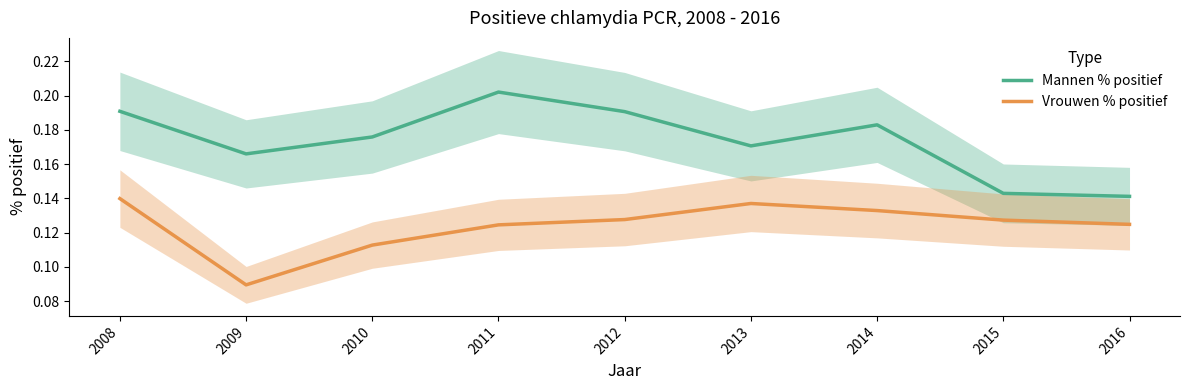

What is the approximate value of Mannen % positief at 2008?

0.2